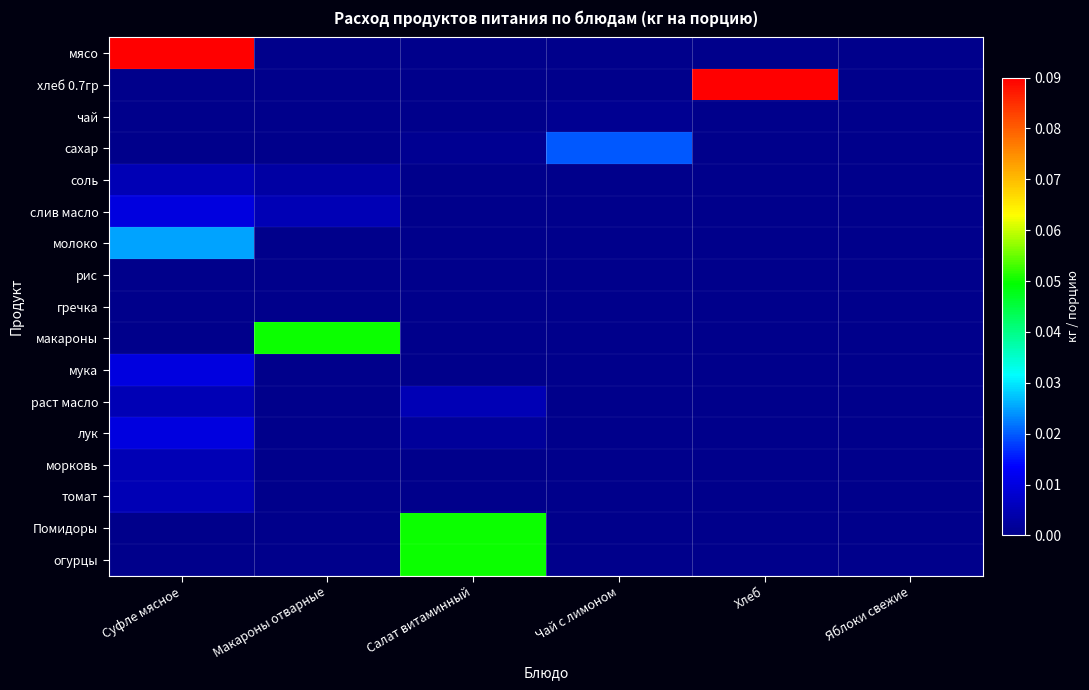

Which has a higher value, Суфле мясное or Салат витаминный?

Суфле мясное